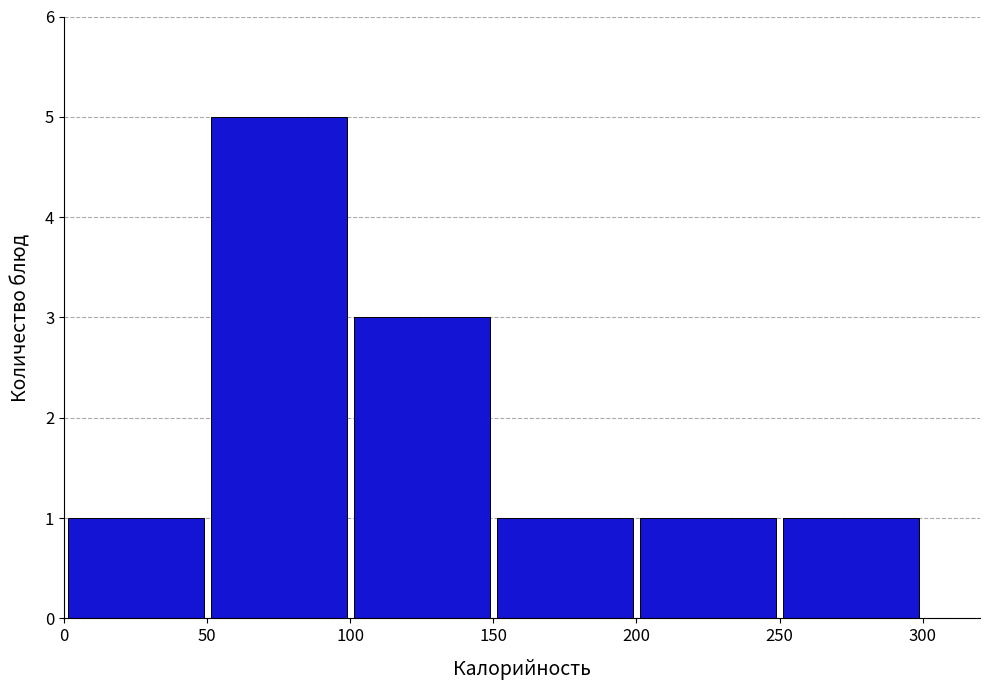

Which range on the x-axis has the tallest bar?

50 to 100